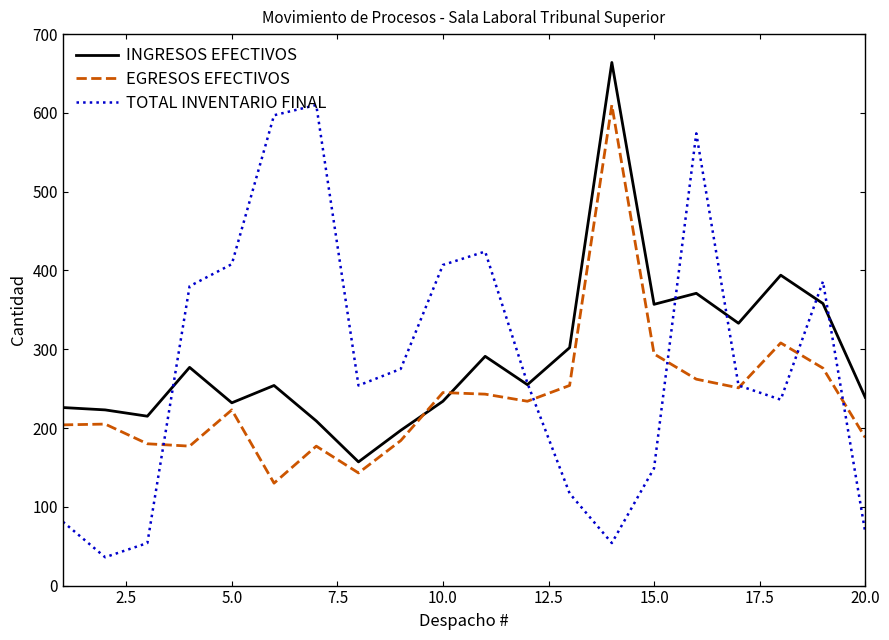

Which series has the largest range (max minus min)?

TOTAL INVENTARIO FINAL